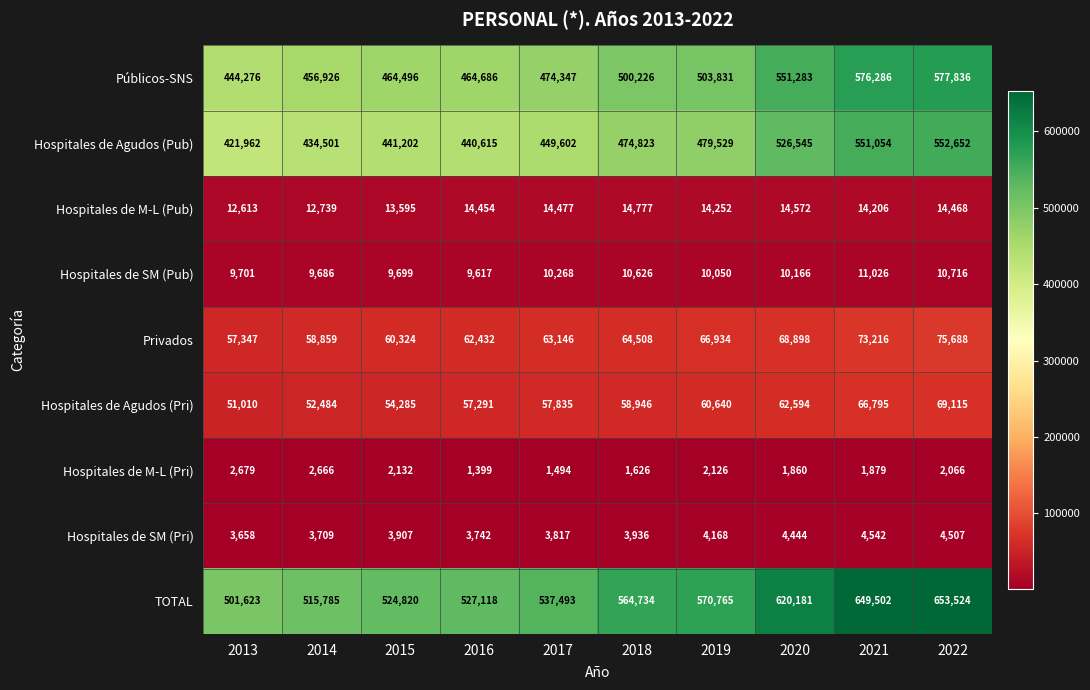

Rank the series by their maximum value, from highest to lowest.

TOTAL, Públicos-SNS, Hospitales de Agudos (Pub), Privados, Hospitales de Agudos (Pri), Hospitales de M-L (Pub), Hospitales de SM (Pub), Hospitales de SM (Pri), Hospitales de M-L (Pri)